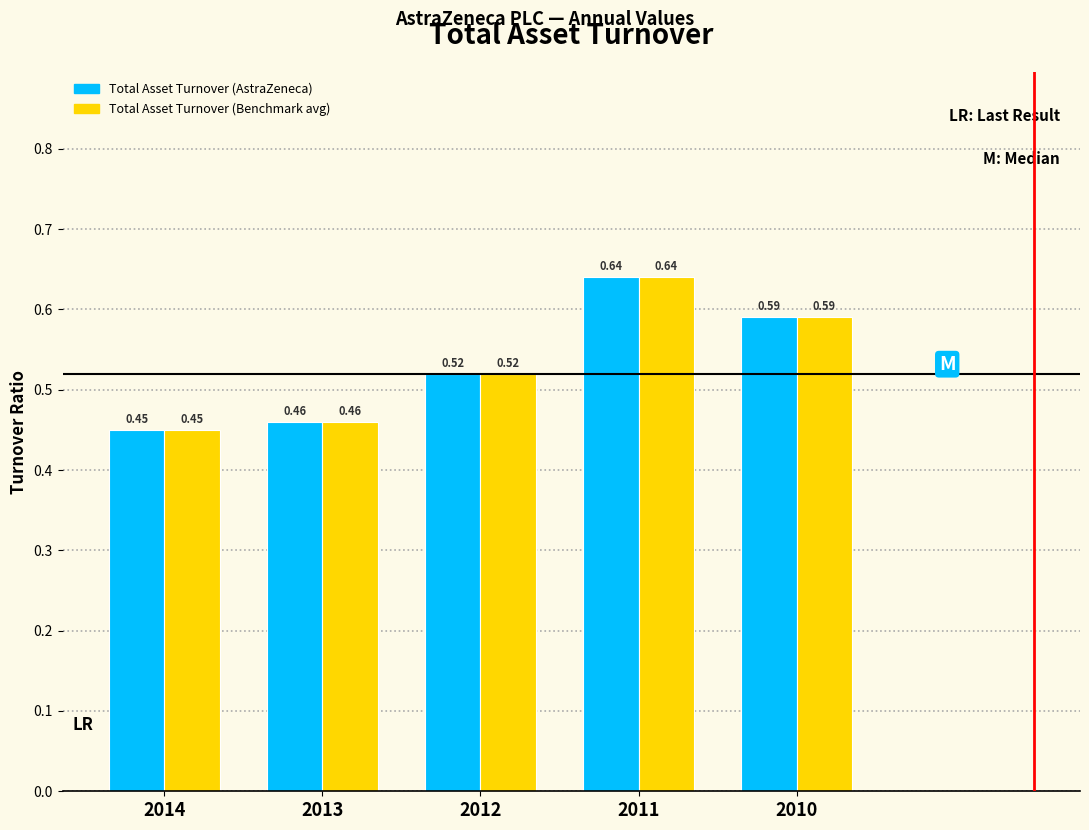

At how many categories does at least one series exceed 0?

5